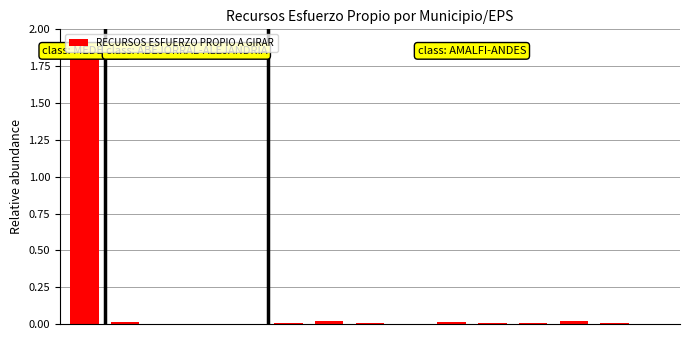

What is the maximum value shown in the chart?

1.9